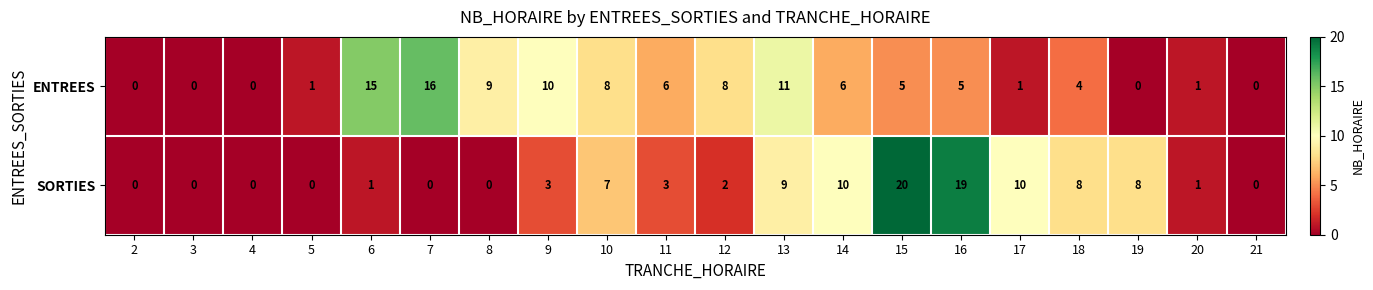

What is the average value of the ENTREES series?

5